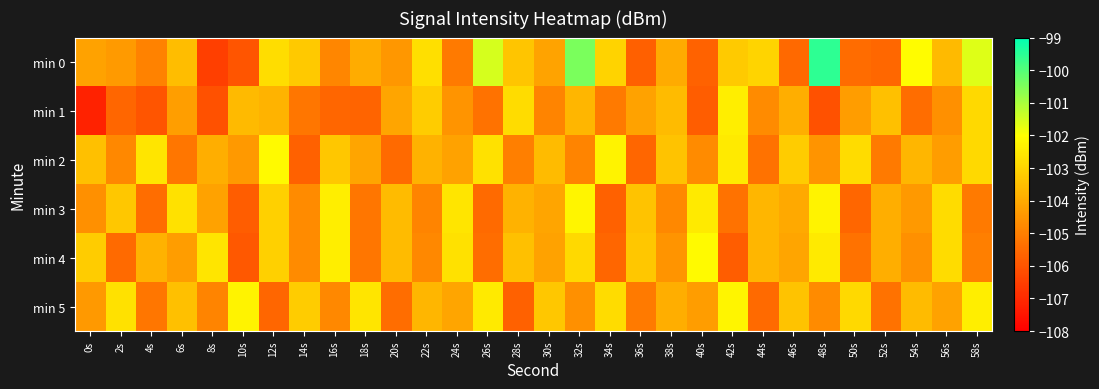

At 48s, list the series in order from largest to smallest.

min 0, min 3, min 4, min 2, min 5, min 1